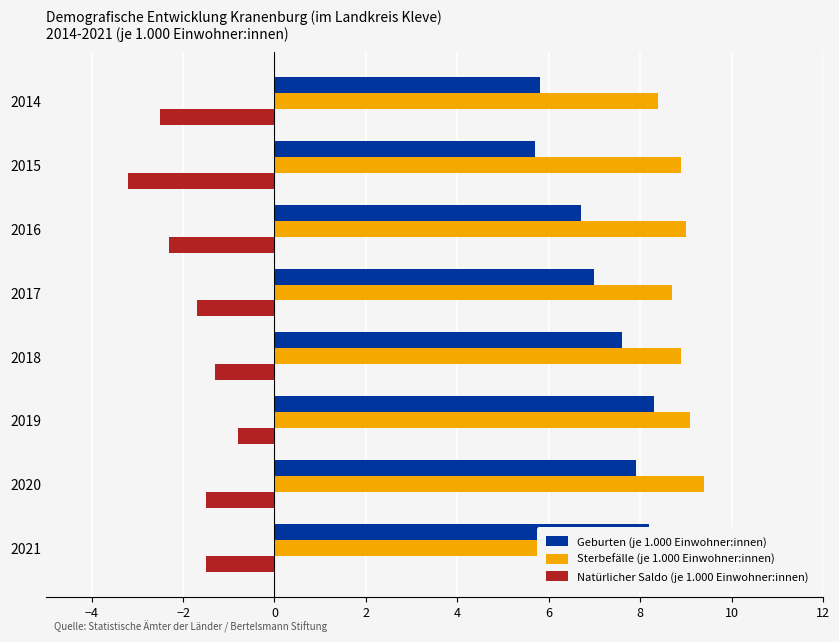

How many data points does each series have?

8